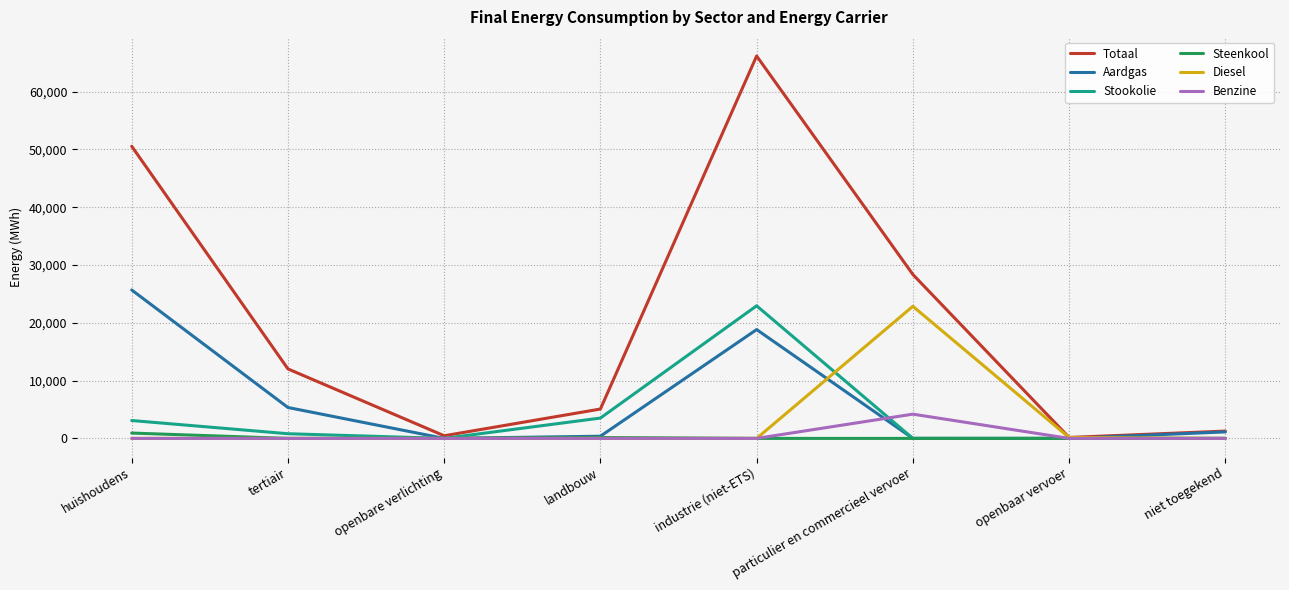

What is the sum of the Steenkool values at industrie (niet-ETS) and particulier en commercieel vervoer?

0.5